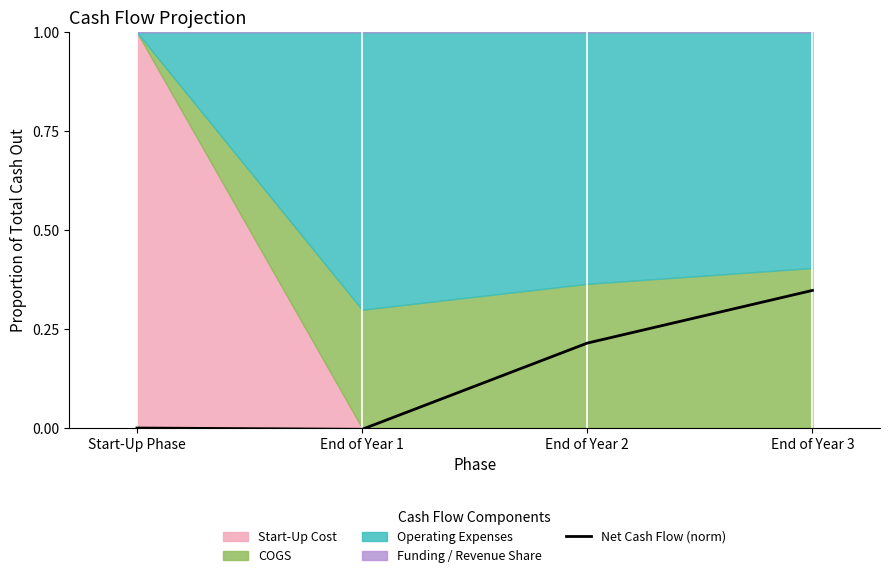

Which label corresponds to the largest value in the chart?

End of Year 3